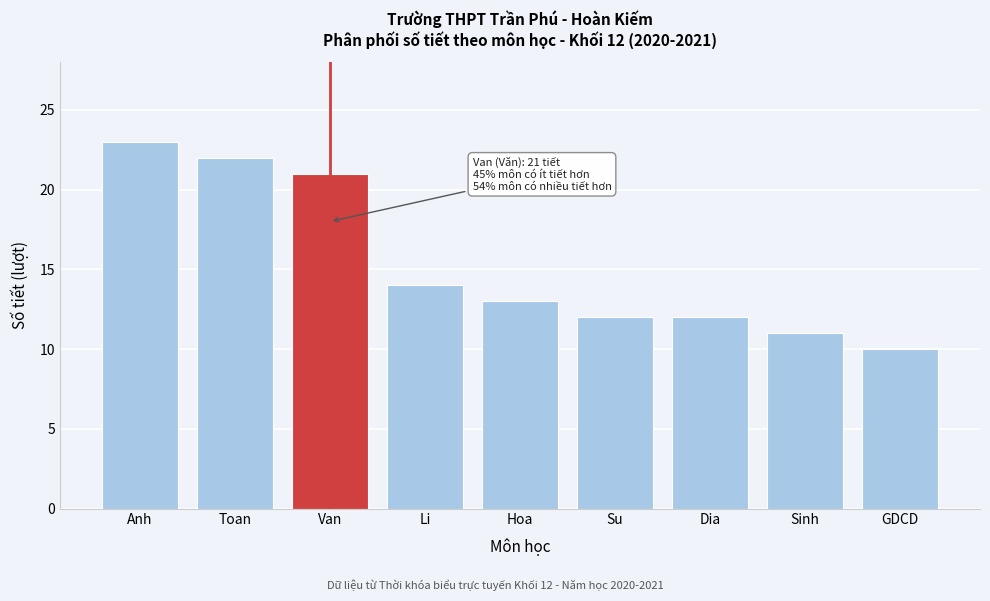

Reading left to right, transcribe all the data shown in this chart.

Anh=23	Toan=22	Van=21	Li=14	Hoa=13	Su=12	Dia=12	Sinh=11	GDCD=10